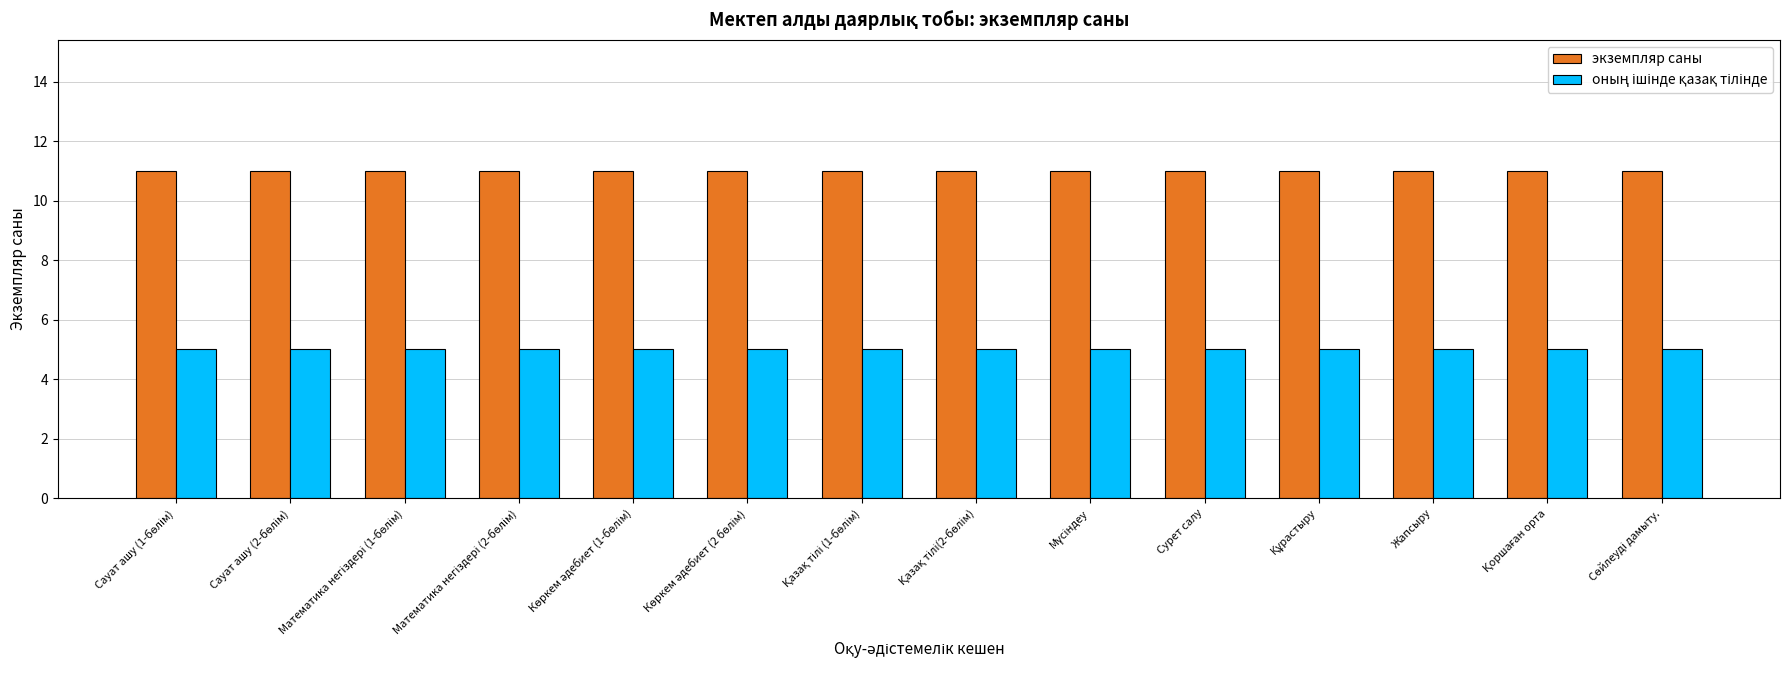

What is the maximum value shown in the chart?

11